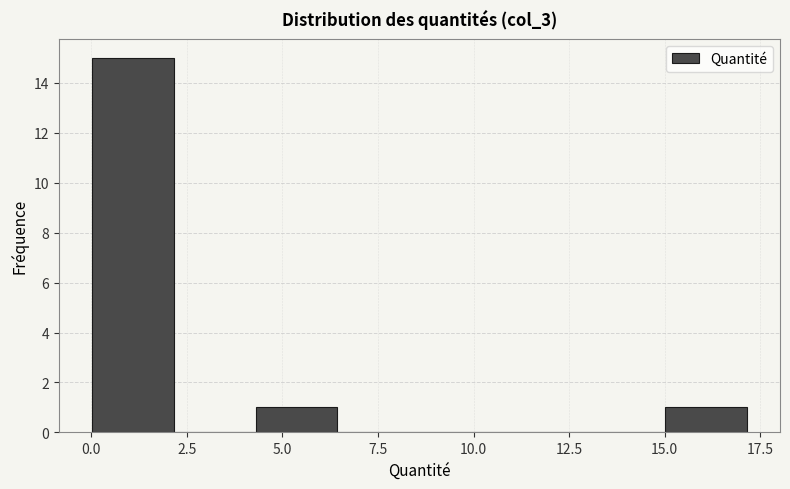

What is the height of the bar covering 0.0 to 2.0 on the x-axis? Neither the bar edges nor the heights are printed on the chart, so give them approximately, as read against the axes.

15